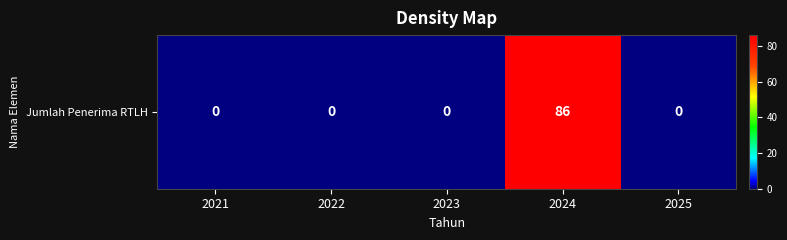

Rank the categories by value from lowest to highest.

2021, 2022, 2023, 2025, 2024